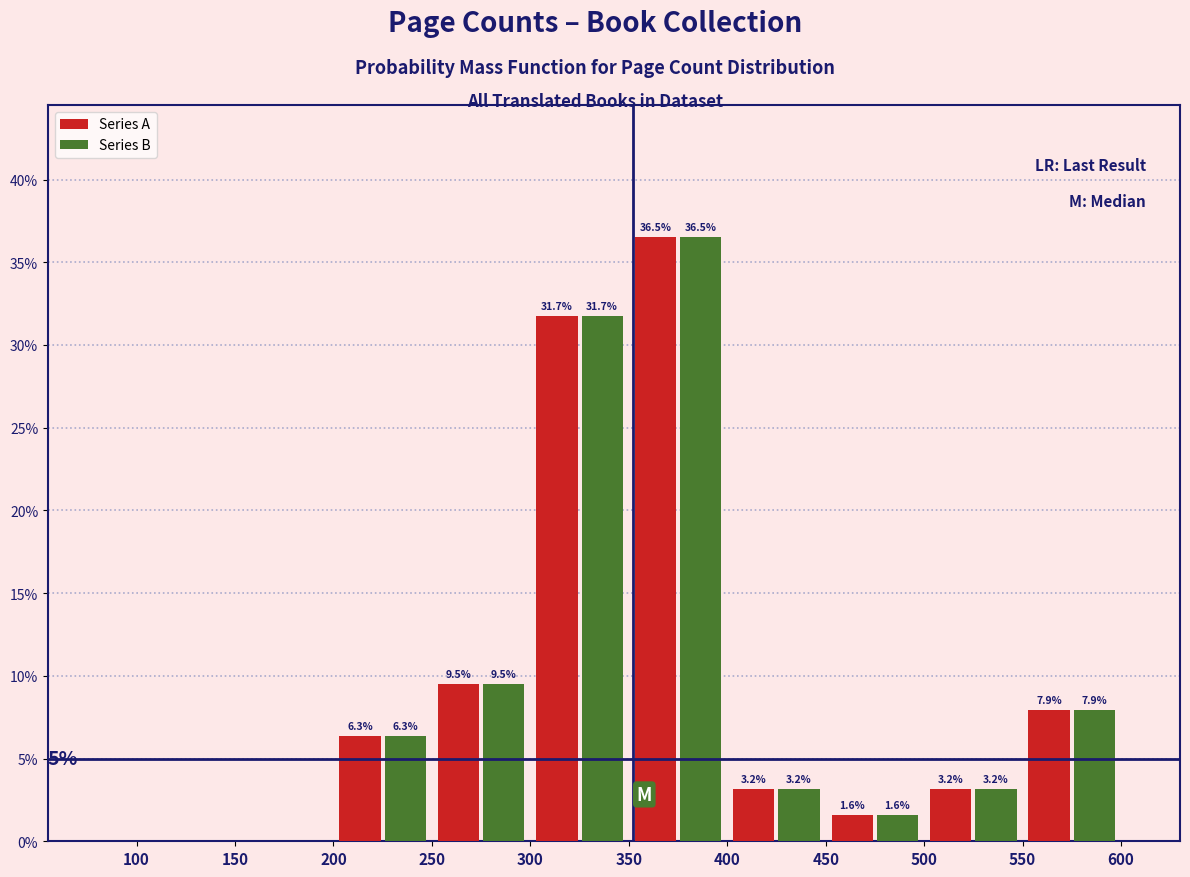

In the Series A series, which range on the x-axis has the tallest bar?

350 to 400